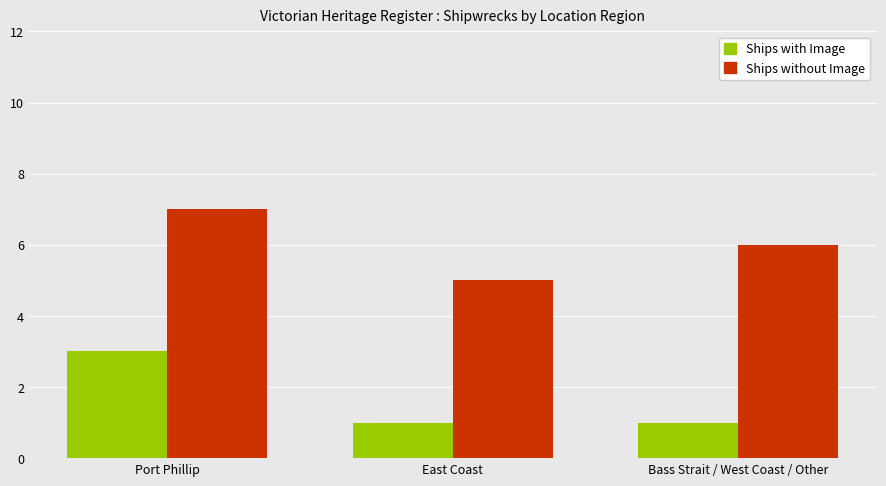

What is the approximate value of Ships without Image at East Coast?

5